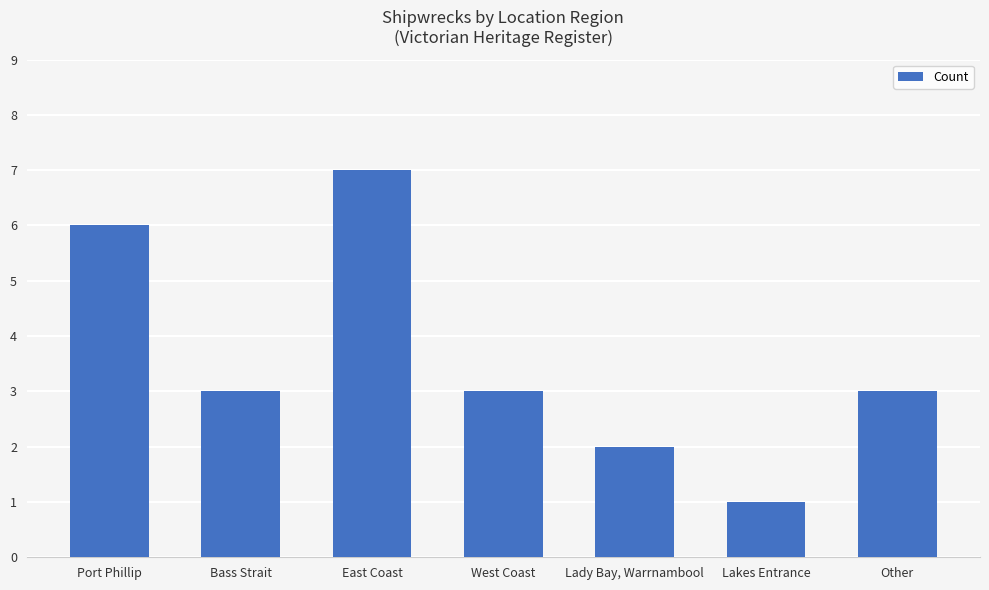

What is the sum of all values?

25